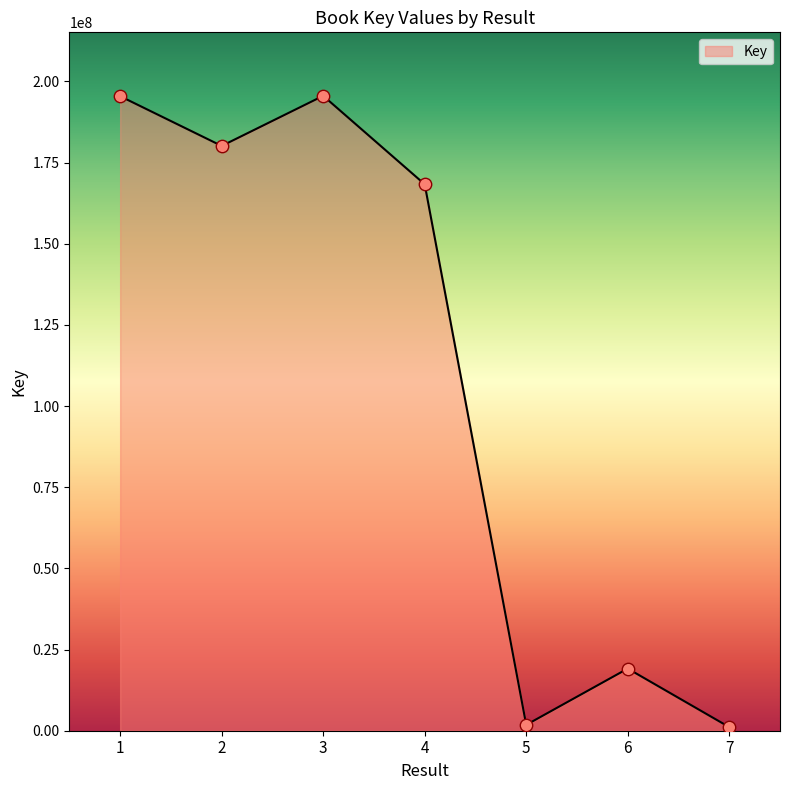

What is the change in value from 3 to 7?

-194432846